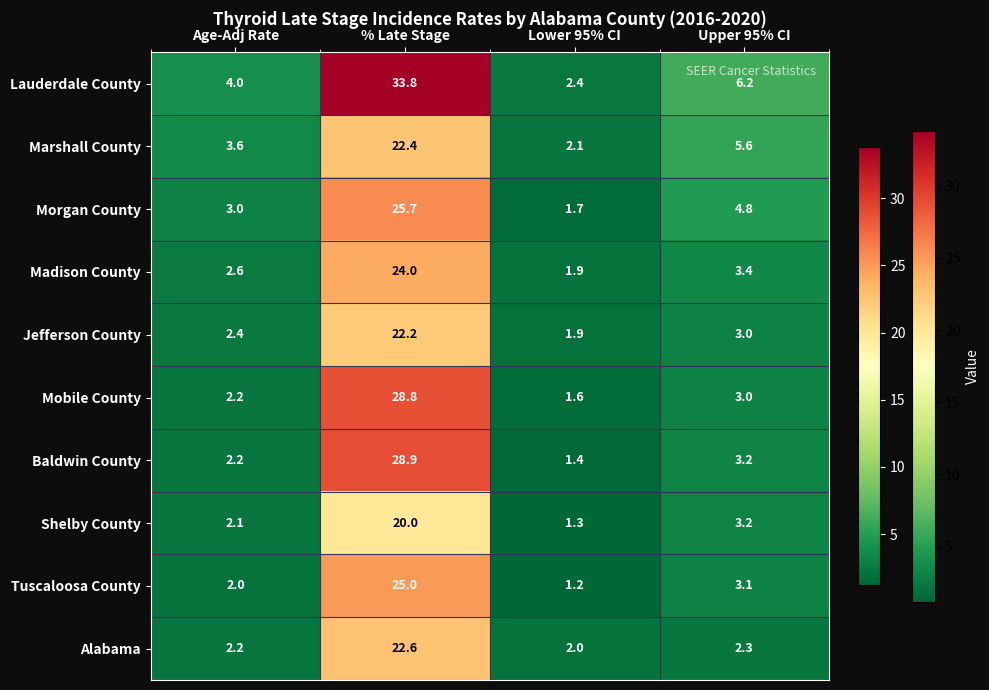

At which label is Madison County closest to 12?

Upper 95% CI